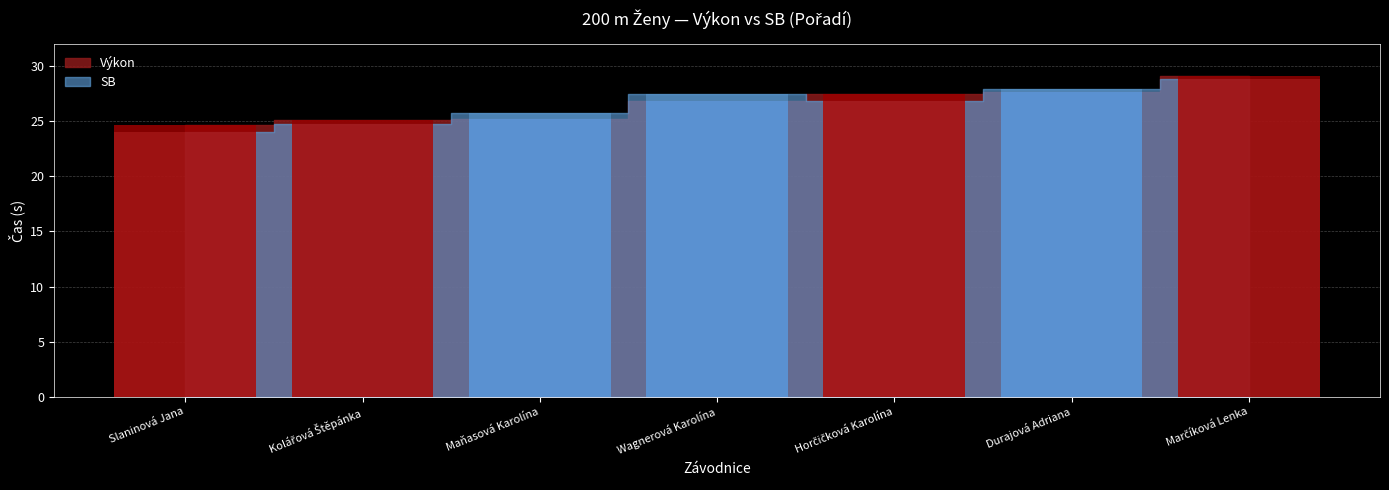

What value does the Výkon series have at Marčíková Lenka?

29.1